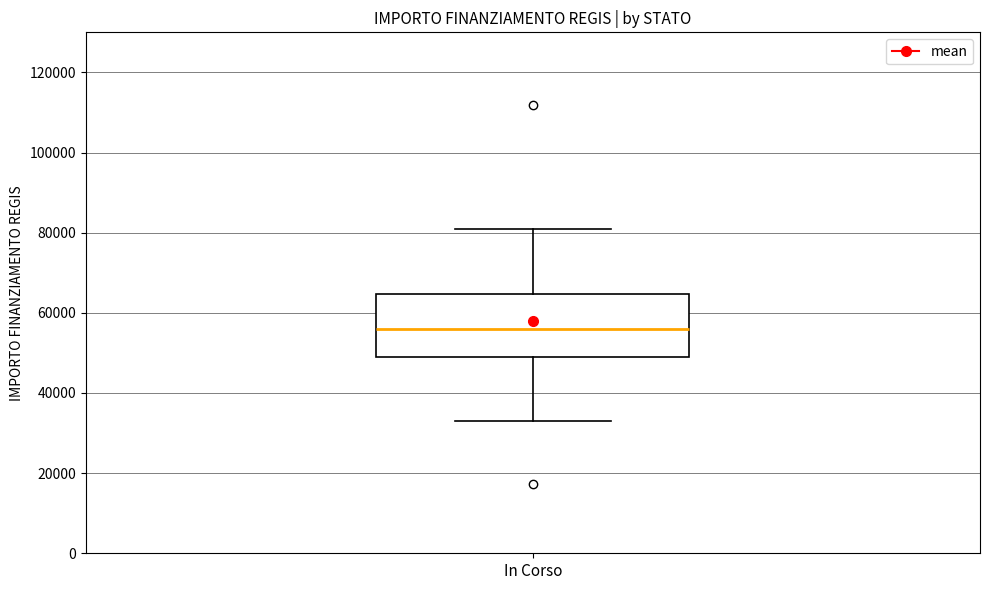

Read this box plot against the y-axis: the position of the median line, the range covered by the box, and the ends of both whiskers. The values are not printed on the chart, so give them approximately, as read against the axis.

median 56000, box 50000 to 64000, whiskers 32000 to 80000